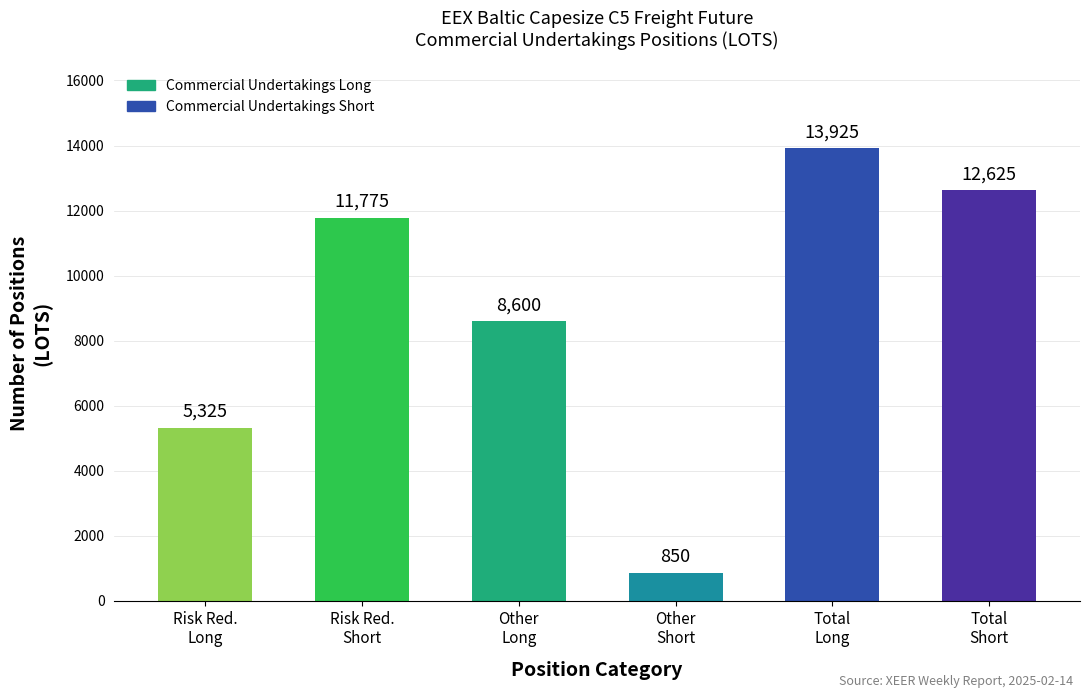

What is the value of the 3rd bar from the left?

8600